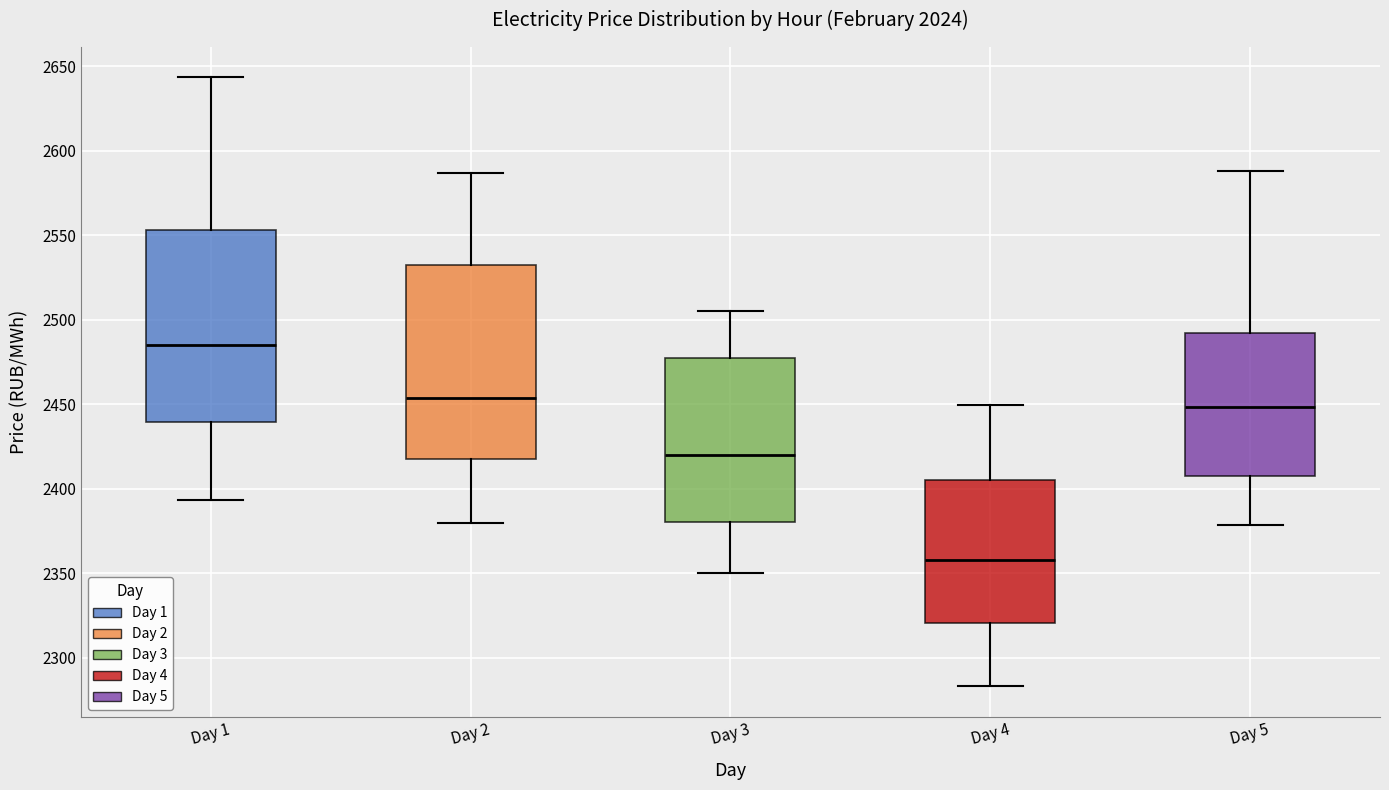

Where is the lower edge of the box for Day 5 on the y-axis? The values are not printed on the chart, so give them approximately, as read against the axis.

2410